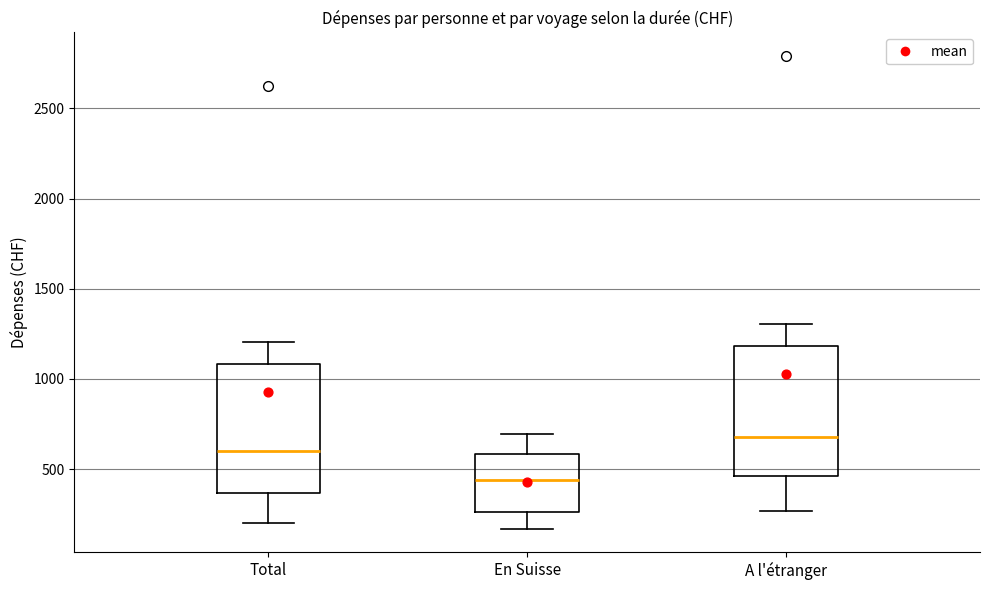

Reading left to right, read every box against the y-axis: the position of its median line, the range the box covers, and the ends of its whiskers. The values are not printed on the chart, so give them approximately, as read against the axis.

Total: median 600, box 350 to 1100, whiskers 200 to 1200
En Suisse: median 450, box 250 to 600, whiskers 150 to 700
A l'étranger: median 700, box 450 to 1200, whiskers 250 to 1300